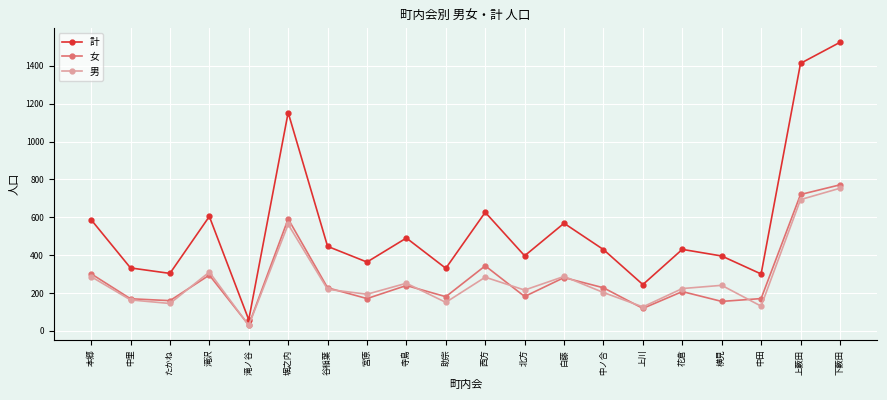

Which series has the largest total across all categories?

計